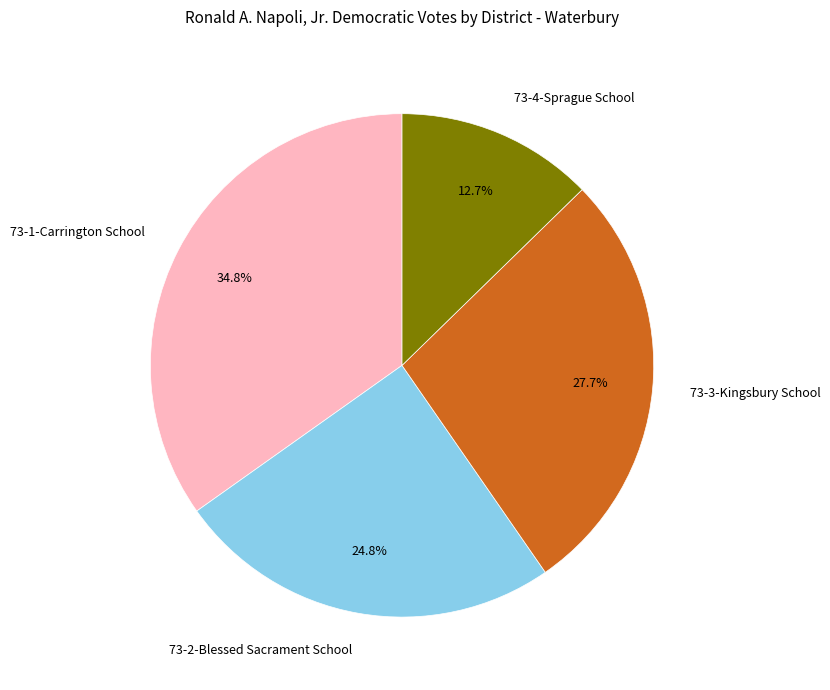

Which slice is the largest?

73-1-Carrington School